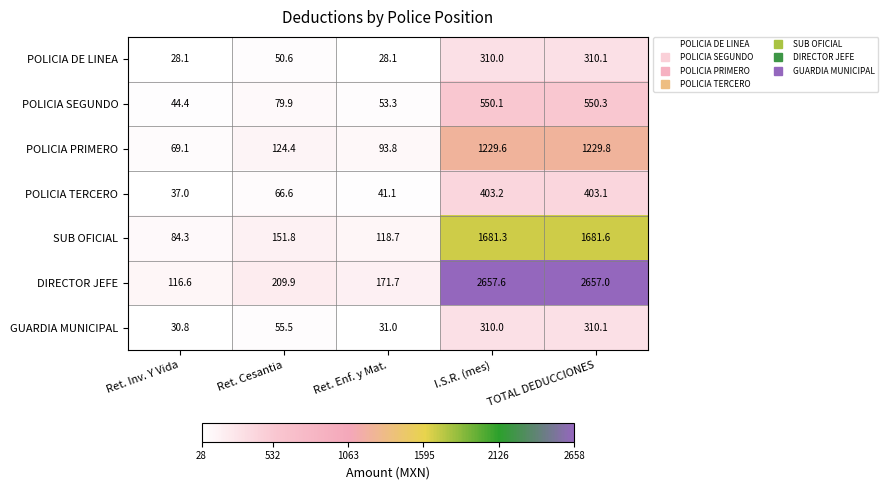

True or false: DIRECTOR JEFE has a value of 109.3 at Ret. Cesantia.

False